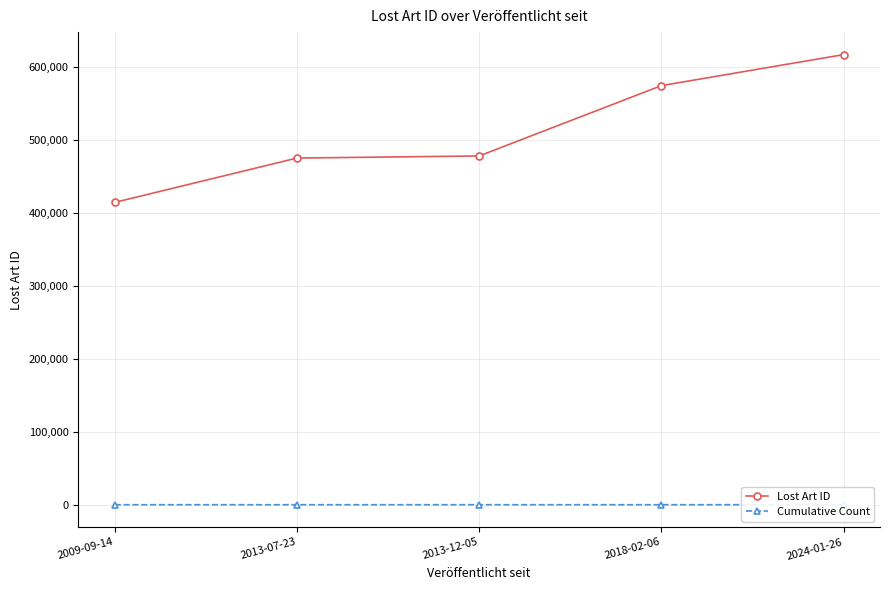

True or false: Cumulative Count and Lost Art ID cross at least once.

False